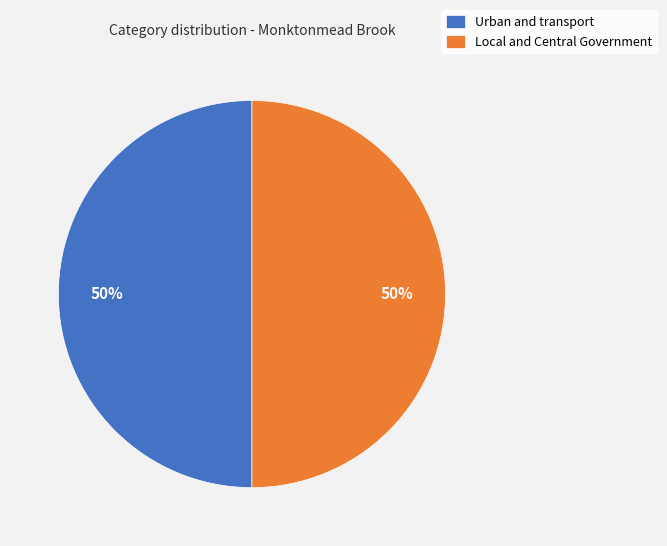

What percentage is the Urban and transport slice, to the nearest percent?

50%